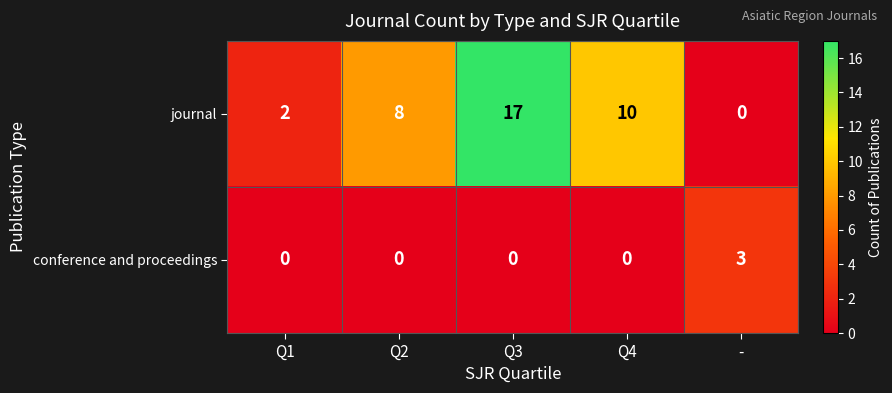

What is the difference between the highest and lowest values at Q4?

10